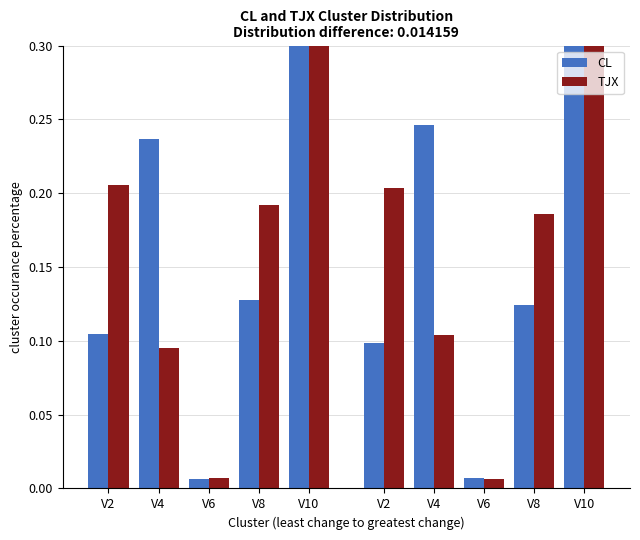

Is it true that CL equals 0.2 at V4?

True